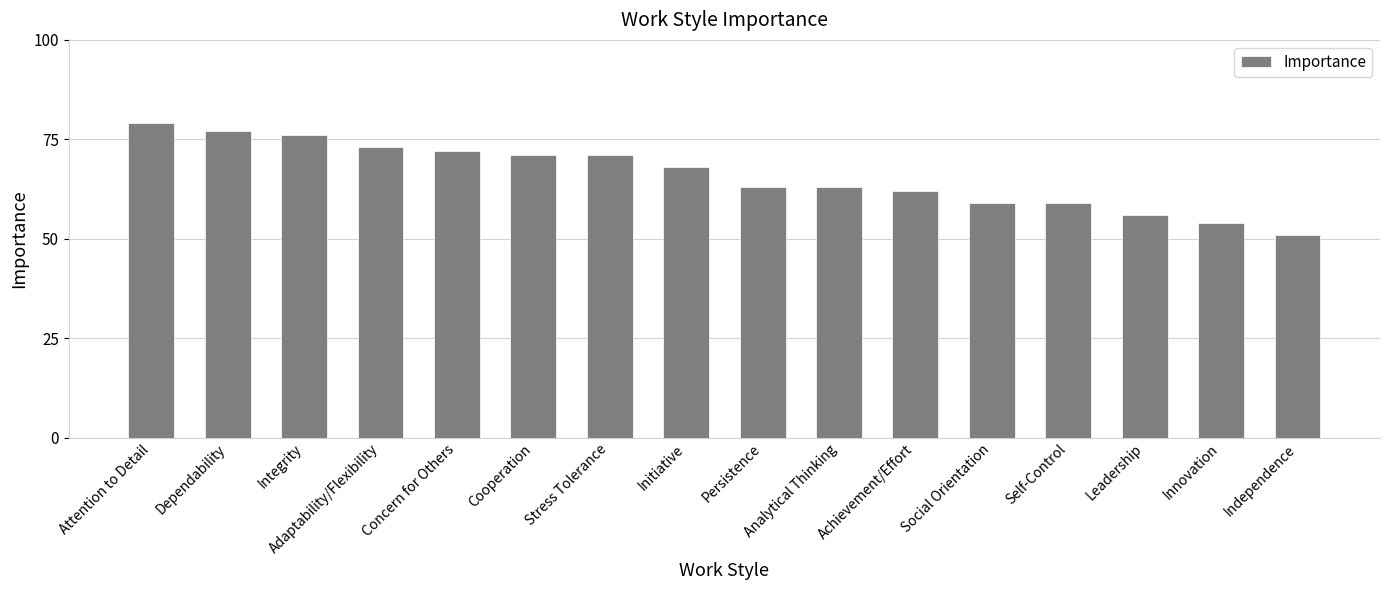

How many series are shown in this chart?

1